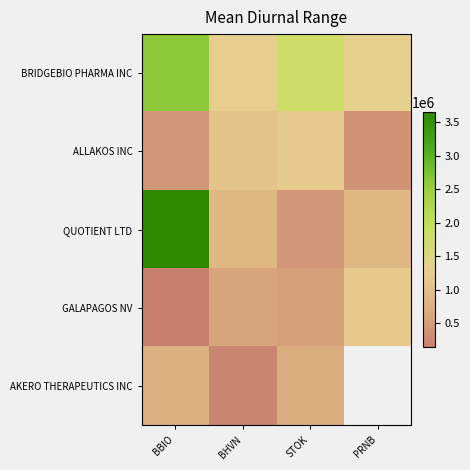

True or false: BRIDGEBIO PHARMA INC has a value of 1341896.0 at PRNB.

True